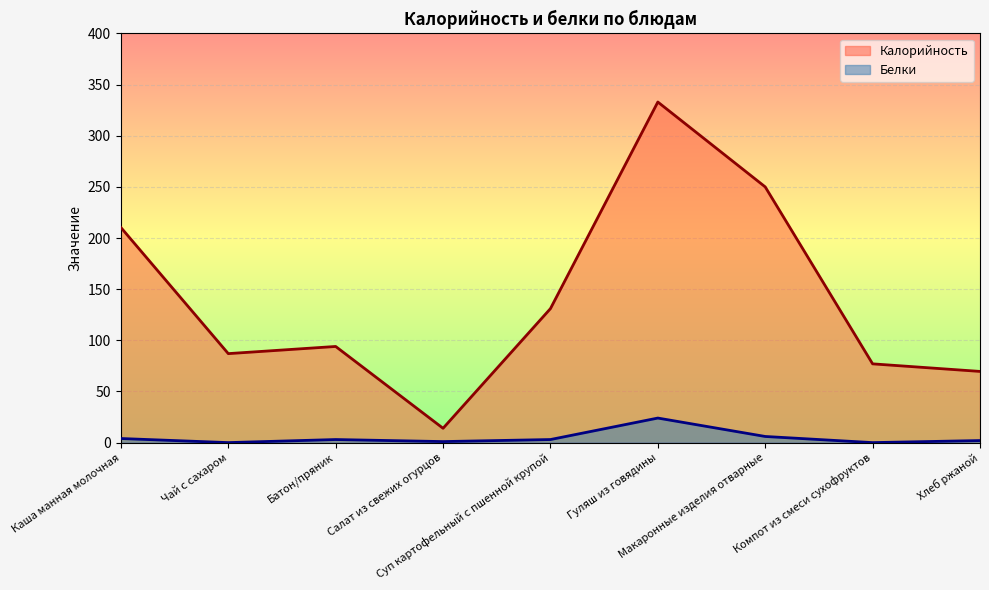

Between Компот из смеси сухофруктов and Гуляш из говядины, which is larger?

Гуляш из говядины